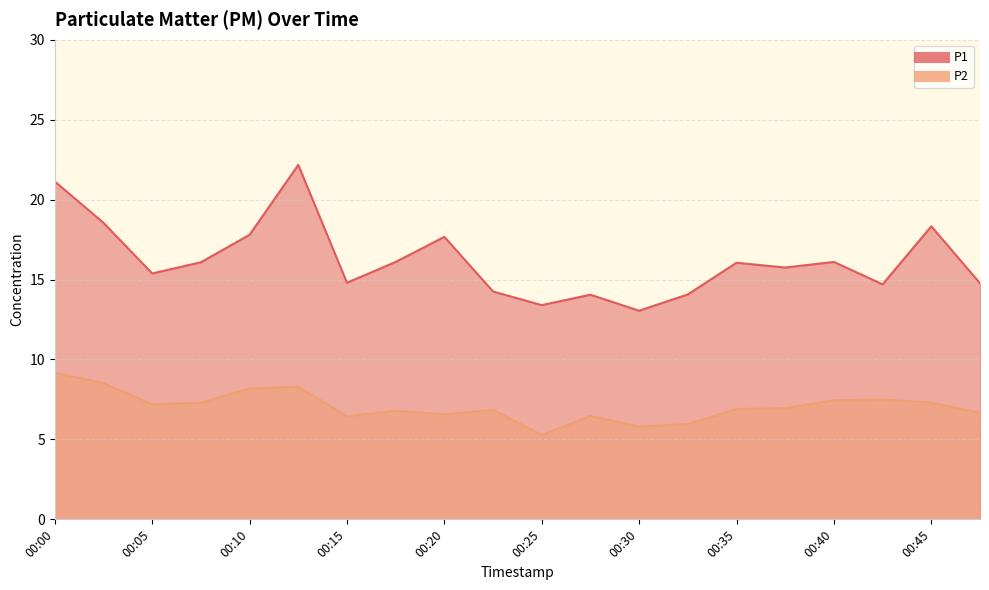

Reading left to right, what are all the values shown in this chart?

P1: 21.1	18.6	15.4	16.1	17.8	22.2	14.8	16.1	17.7	14.2	13.4	14.1	13.1	14.1	16.1	15.8	16.1	14.7	18.3	14.8
P2: 9.2	8.5	7.2	7.3	8.2	8.3	6.5	6.8	6.6	6.8	5.3	6.5	5.8	6.0	6.9	7.0	7.5	7.5	7.3	6.7